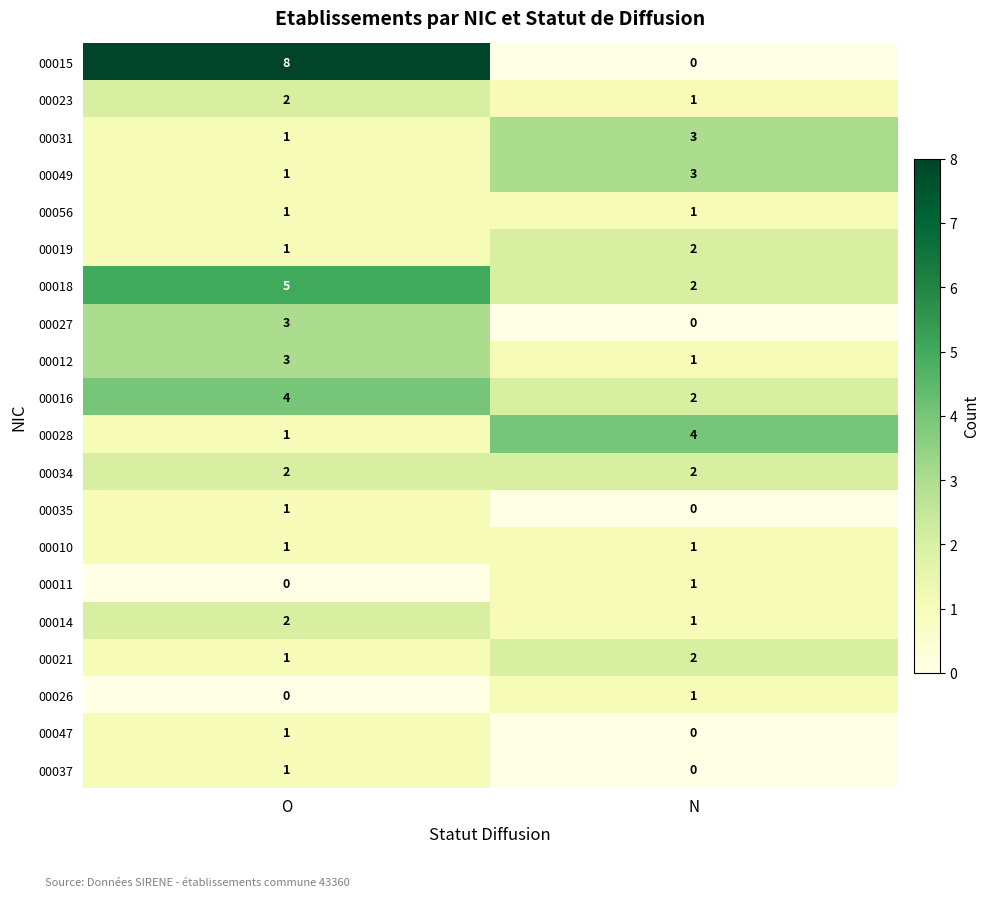

At which label does 00031 reach its minimum?

O